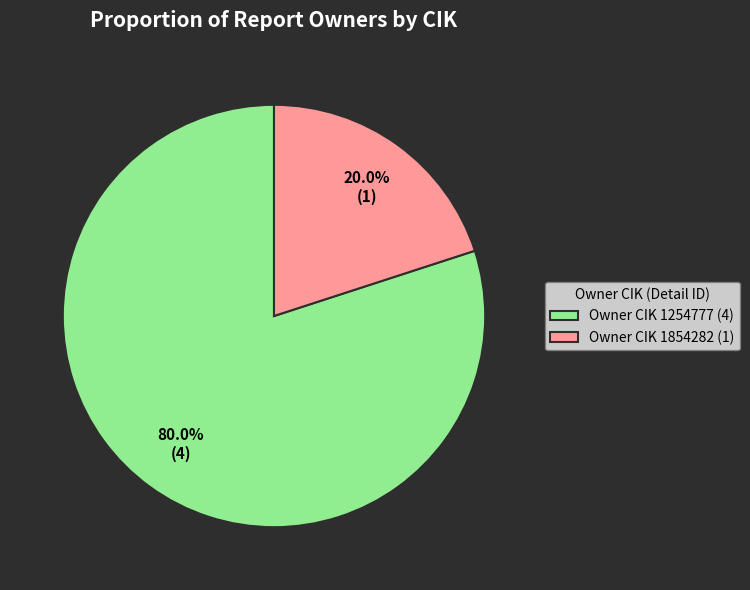

Which has a higher value, Owner CIK 1854282 (1) or Owner CIK 1254777 (4)?

Owner CIK 1254777 (4)